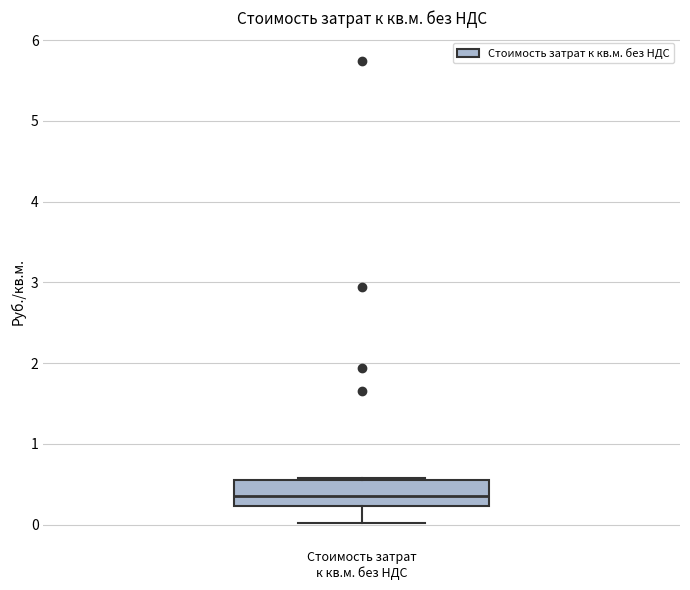

Where is the lower edge of the box for Стоимость затрат к кв.м. без НДС on the y-axis? The values are not printed on the chart, so give them approximately, as read against the axis.

0.2